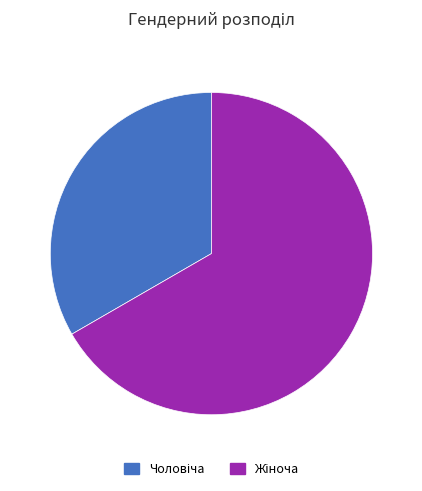

Count the number of slices in the pie.

2